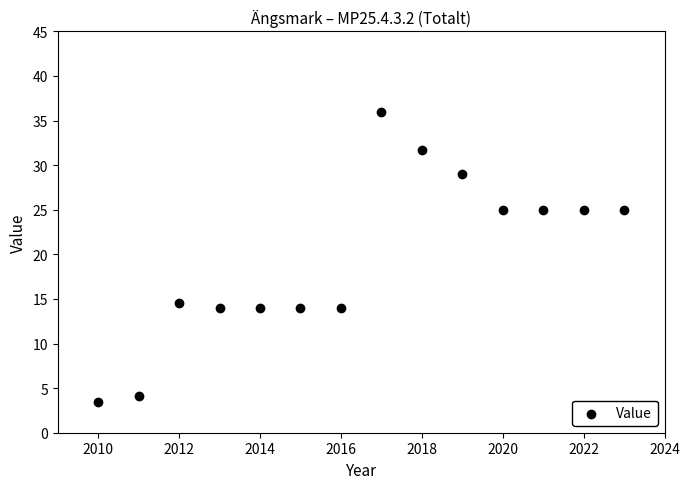

What Y value in the scatter plot is closest to 19?

14.5